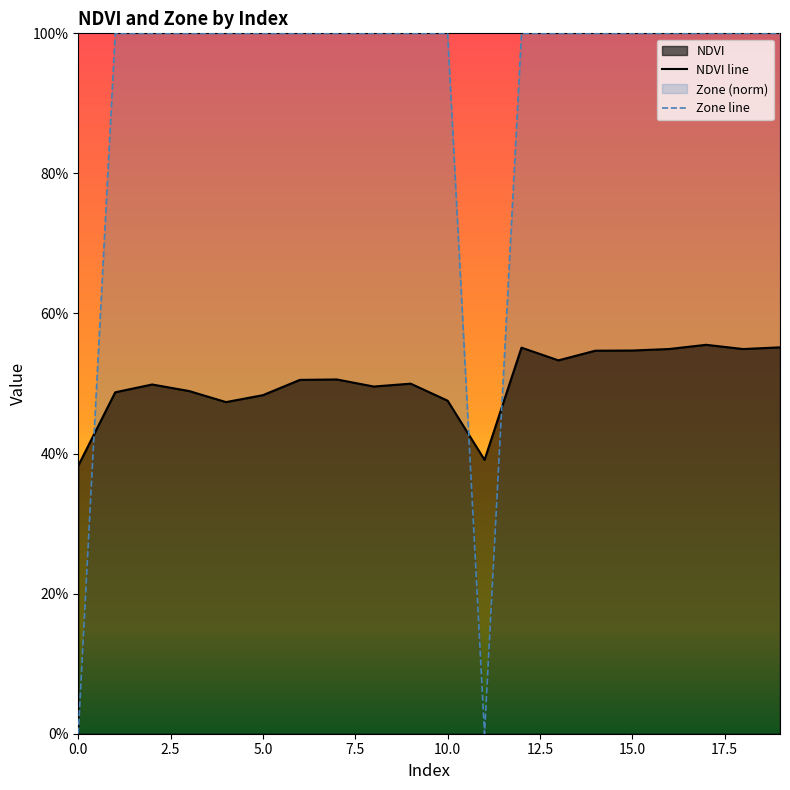

Between 10 and 19, which series saw the biggest shift?

NDVI